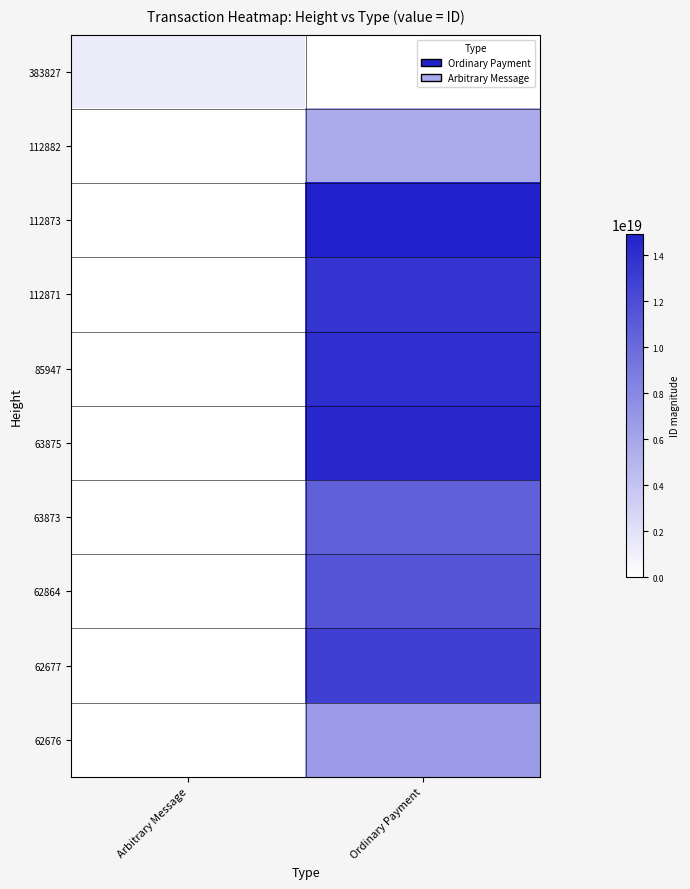

Which label corresponds to the smallest value in the chart?

Ordinary Payment